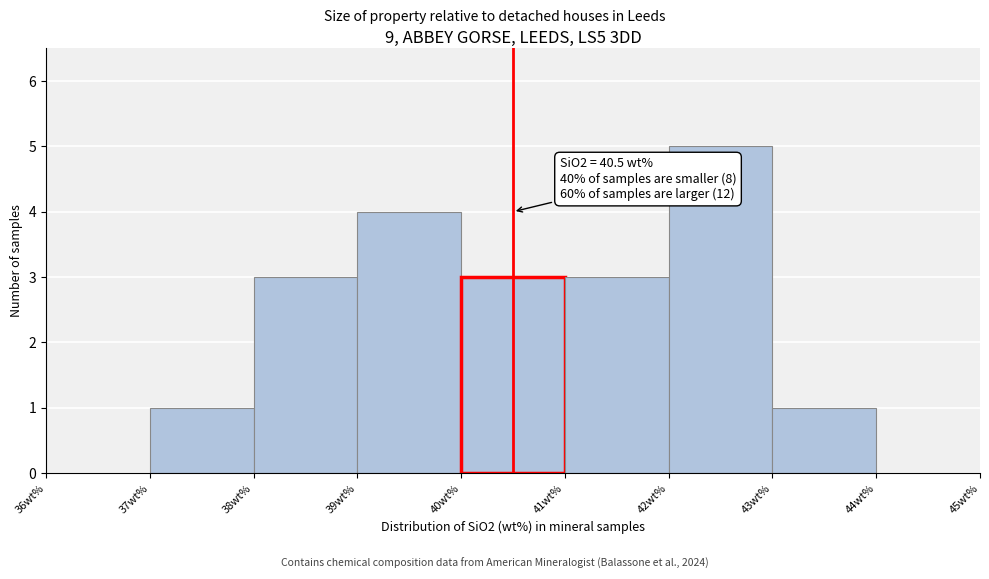

Which range on the x-axis has the tallest bar?

42 to 43